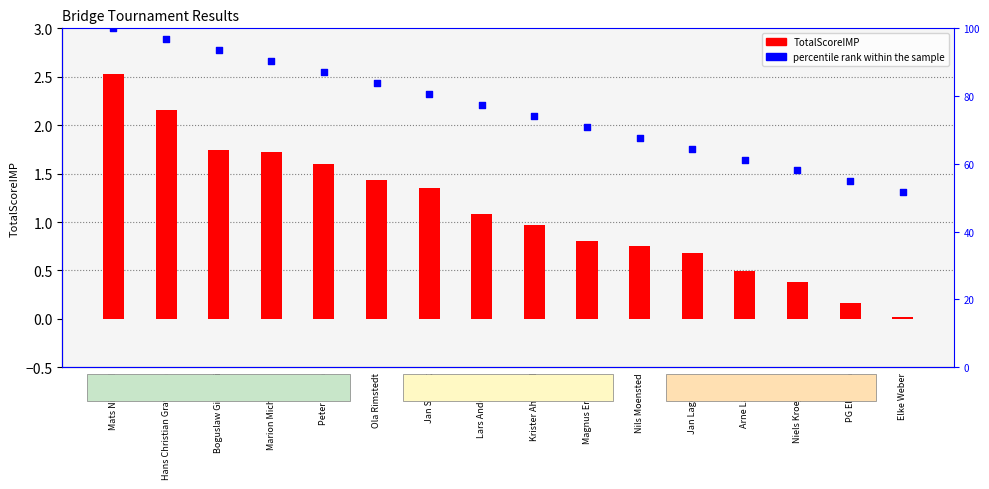

Which series contains the highest Y value?

percentile rank within the sample